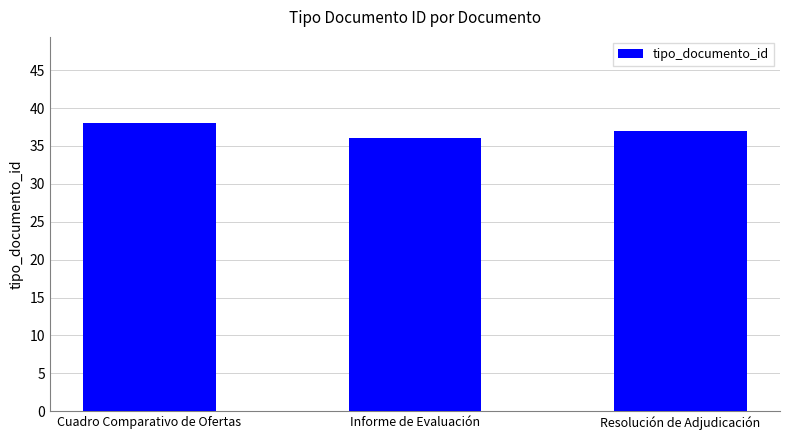

Between Informe de Evaluación and Resolución de Adjudicación, which is larger?

Resolución de Adjudicación